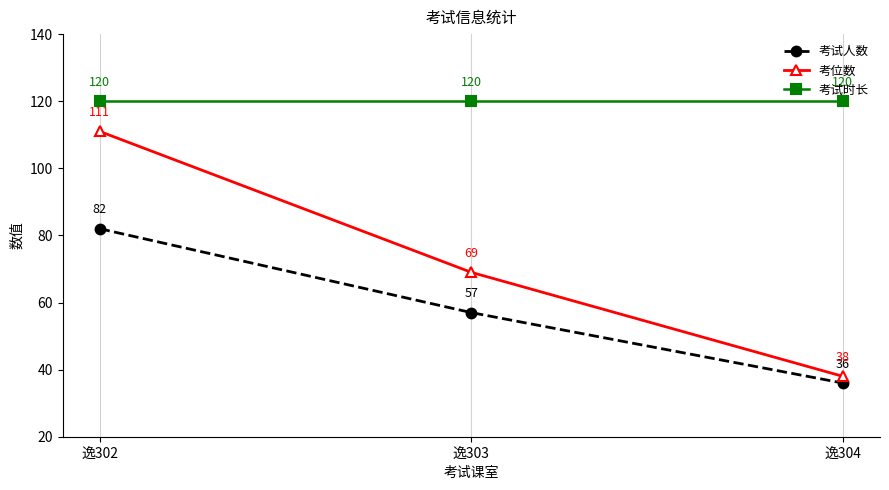

Reading left to right, transcribe all the data shown in this chart.

考试人数: 逸302=82	逸303=57	逸304=36
考位数: 逸302=111	逸303=69	逸304=38
考试时长: 逸302=120	逸303=120	逸304=120